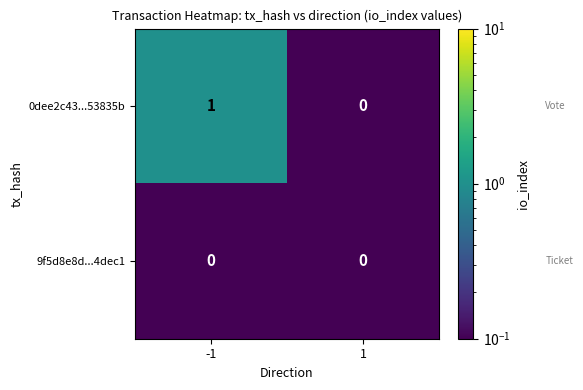

Which series has the largest total across all categories?

0dee2c43...53835b